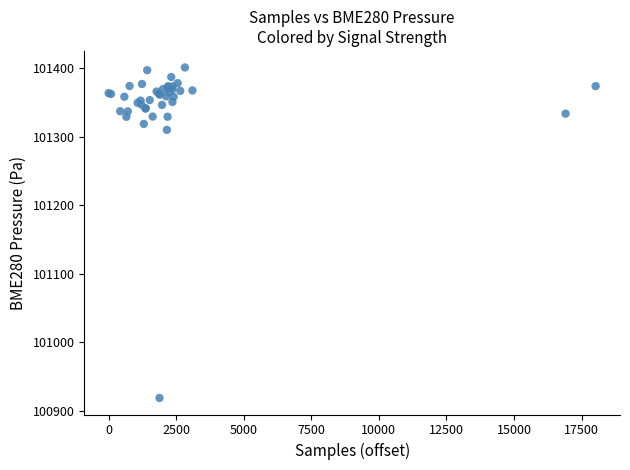

What Y value in the scatter plot is closest to 101159?

101309.7